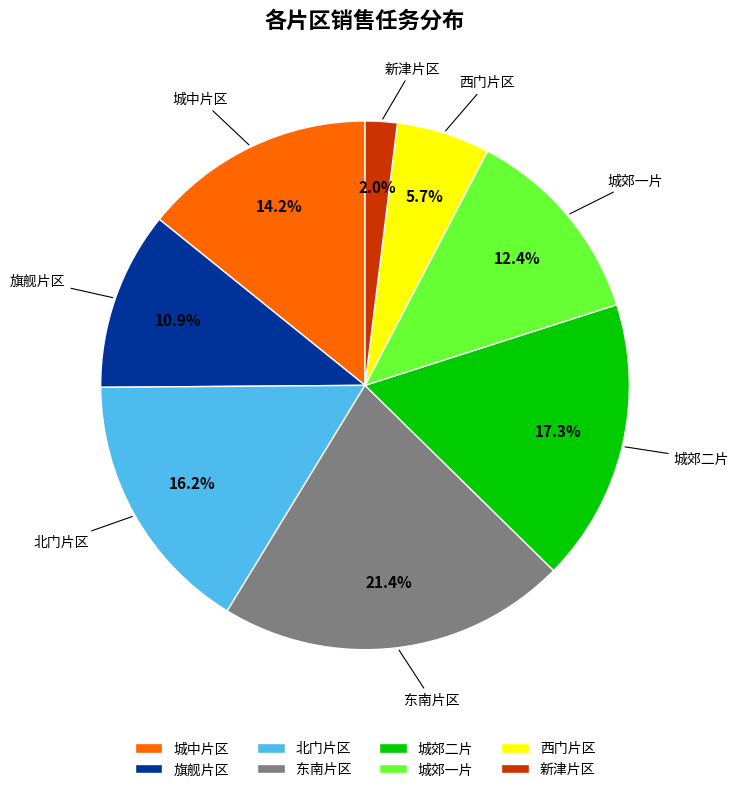

What is the total percentage of 旗舰片区 and 新津片区?

12.9%